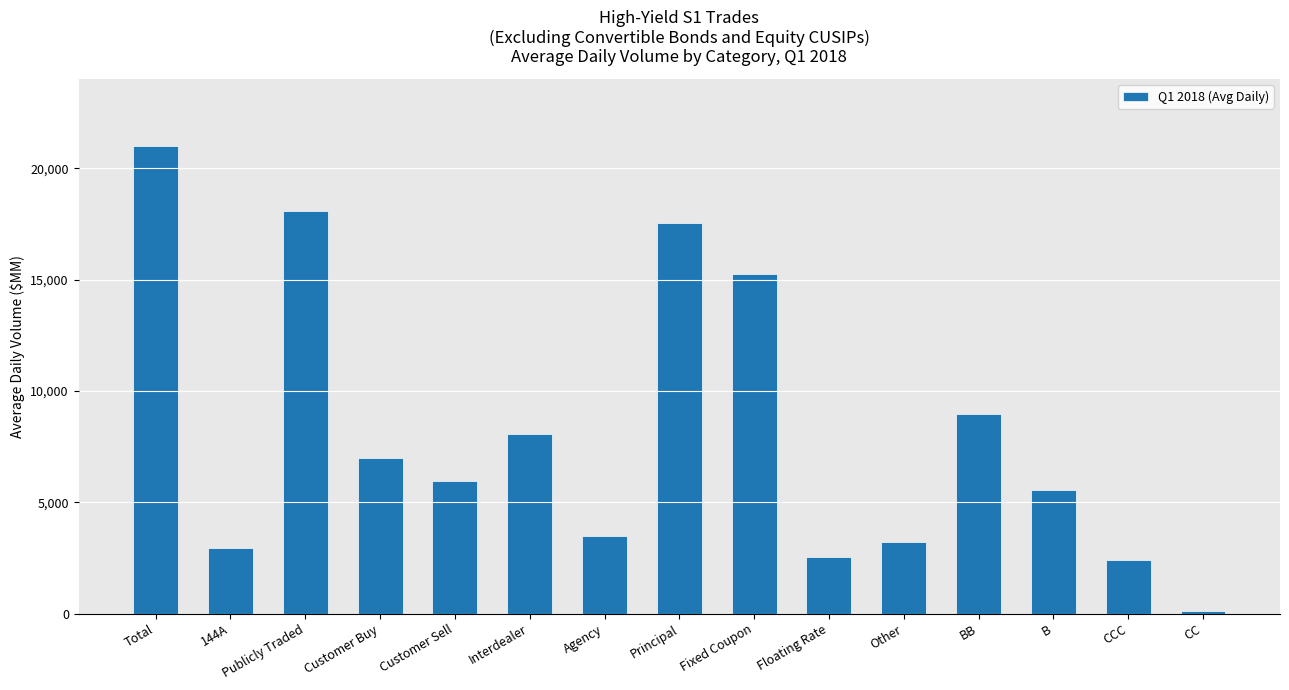

True or false: the data shows 11204.8 at Interdealer.

False